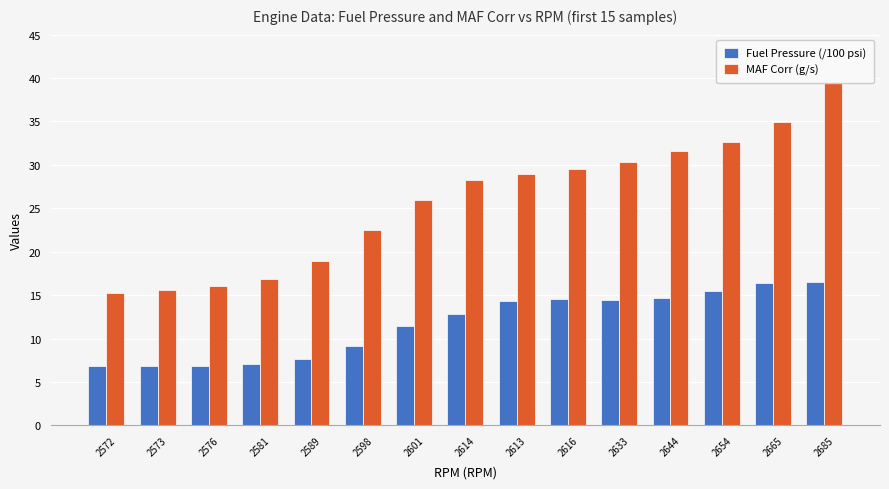

Does the chart contain stacked bars?

No